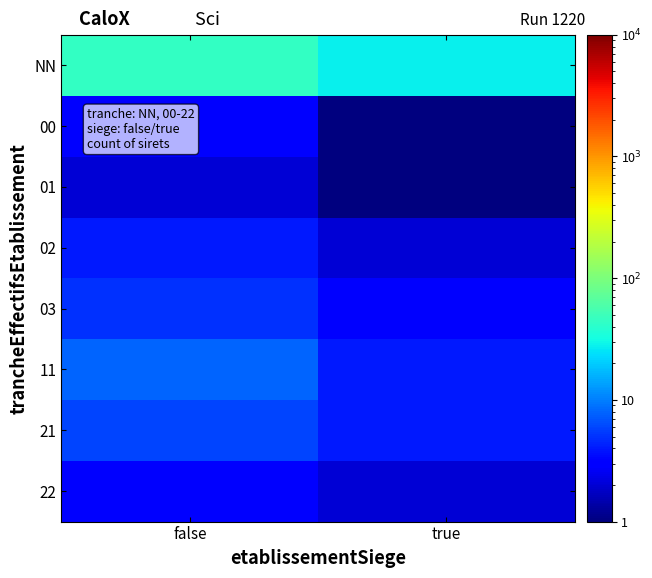

What is the greatest value displayed?

45.0